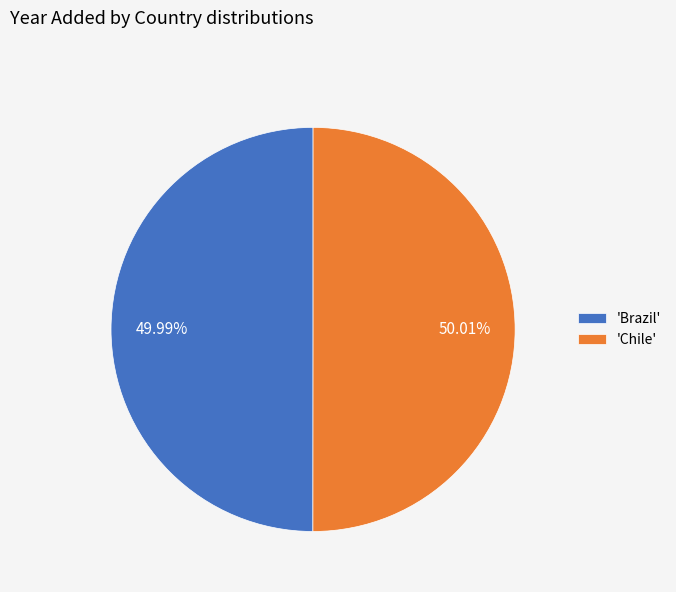

Approximately how many times larger is the value at 'Chile' compared to 'Brazil'?

1.0